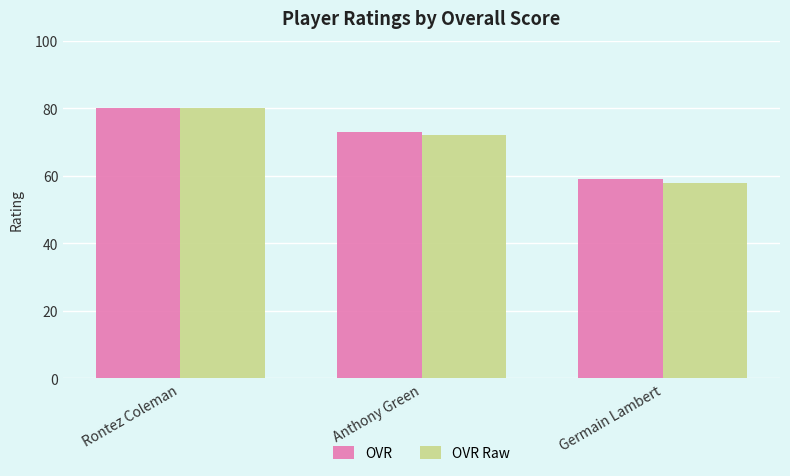

What is the value of the OVR Raw bar at the 1st from the left?

80